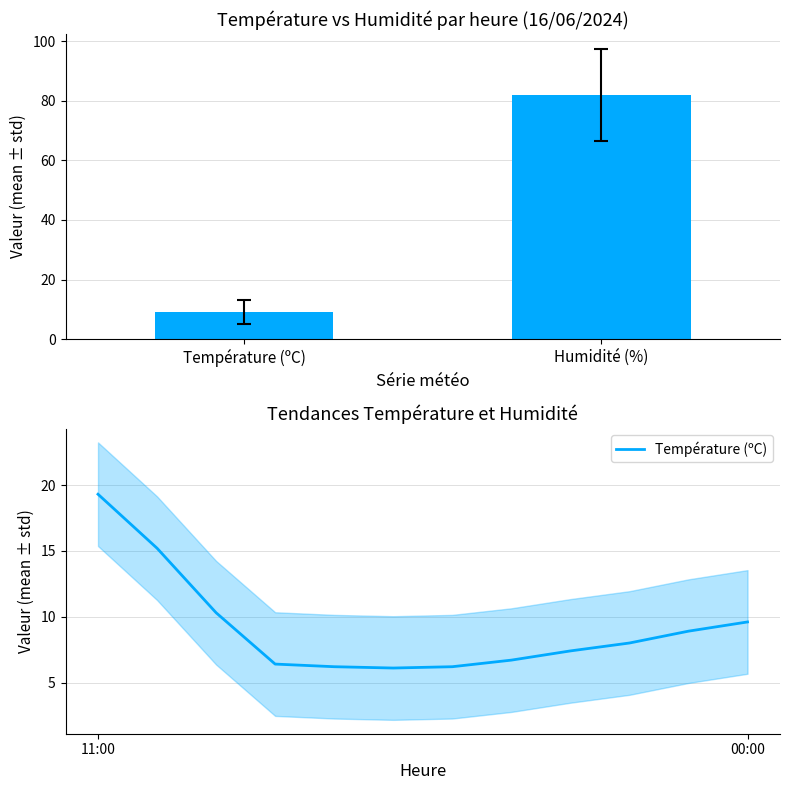

Where is the data nearest to the value 12?

2